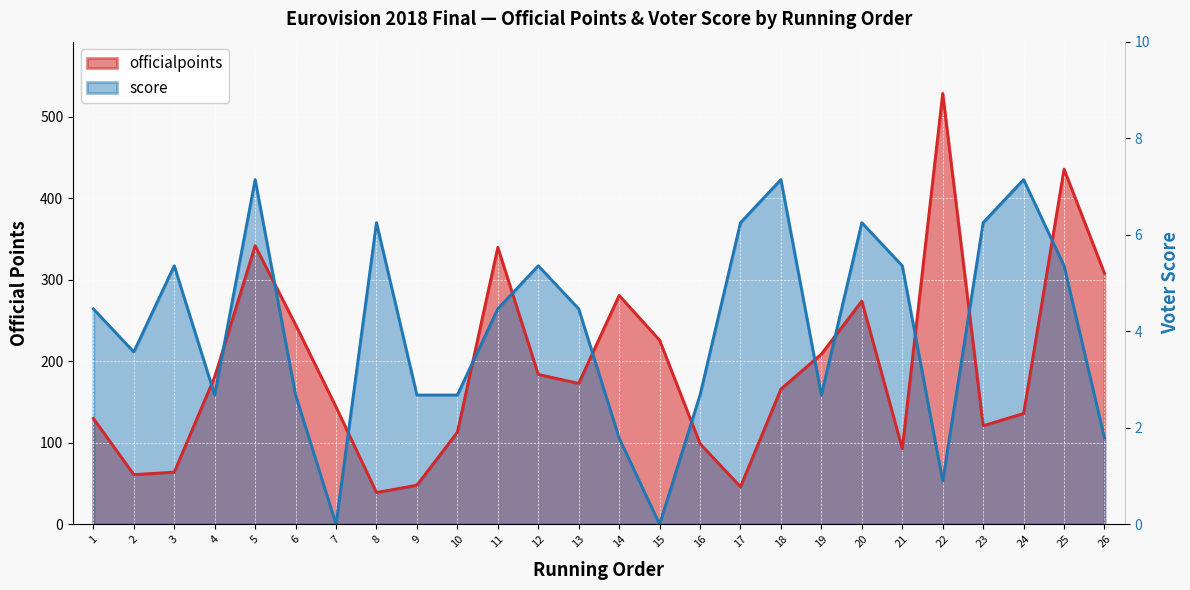

Is it true that officialpoints equals 273.8 at 18?

False